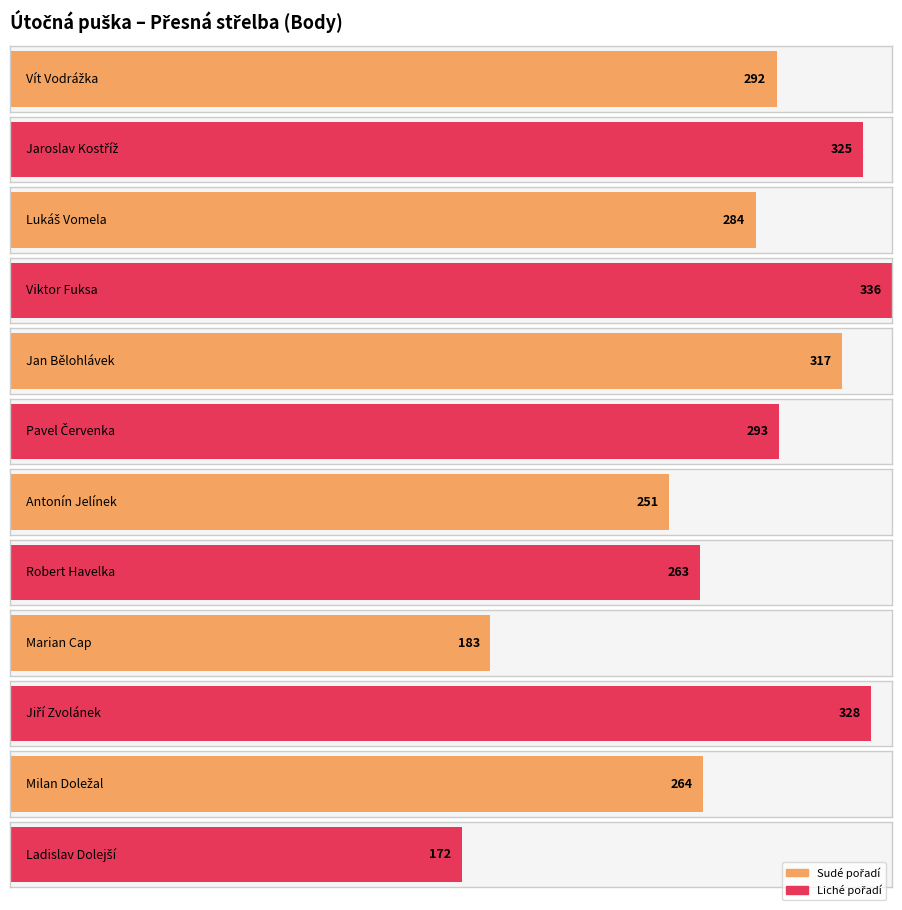

What is the average value?

276